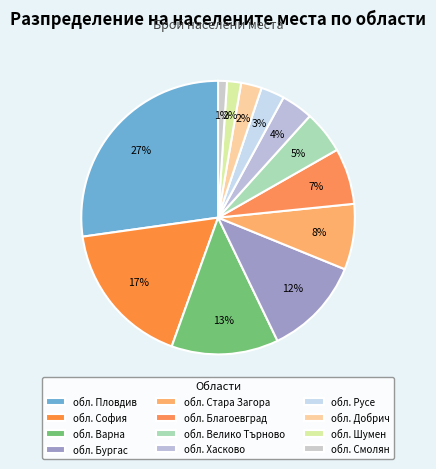

Count the number of slices in the pie.

12